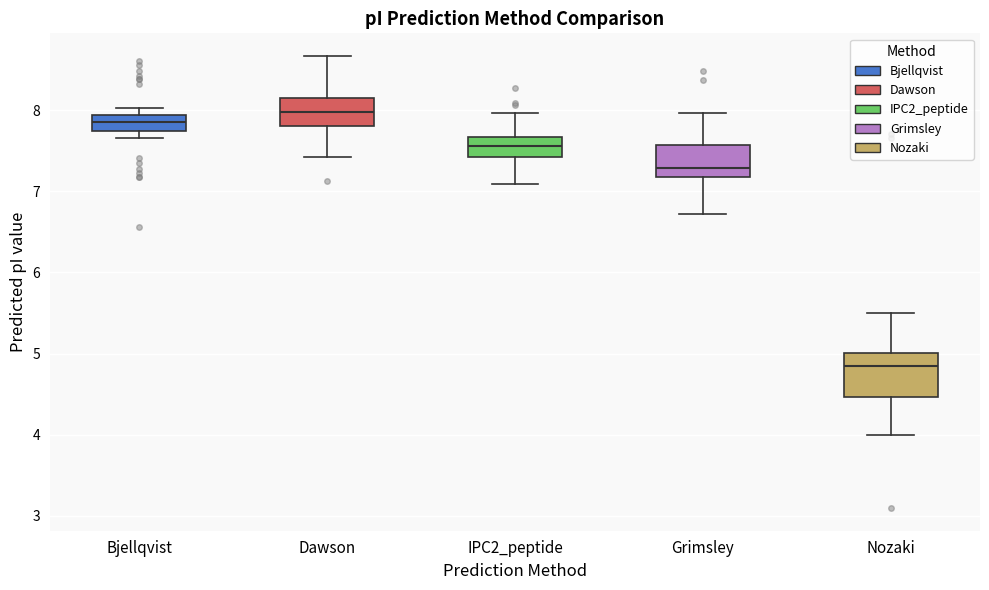

Reading left to right, read every box against the y-axis: the position of its median line, the range the box covers, and the ends of its whiskers. The values are not printed on the chart, so give them approximately, as read against the axis.

Bjellqvist: median 7.9 (inside the box), box 7.7 to 7.9, whiskers 7.7 (just below the box's lower edge) to 8.0
Dawson: median 8.0, box 7.8 to 8.2, whiskers 7.4 to 8.7
IPC2_peptide: median 7.6, box 7.4 to 7.7, whiskers 7.1 to 8.0
Grimsley: median 7.3, box 7.2 to 7.6, whiskers 6.7 to 8.0
Nozaki: median 4.8, box 4.5 to 5.0, whiskers 4.0 to 5.5